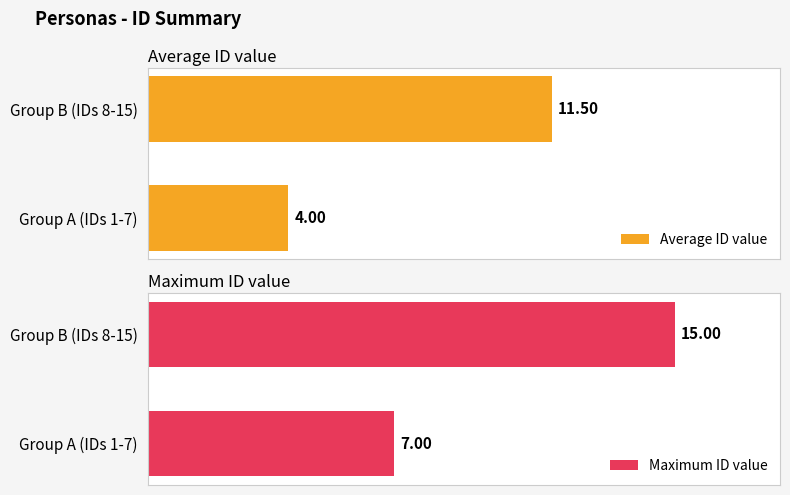

Reading left to right, transcribe all the data shown in this chart.

Average ID value: 4.0	11.5
Maximum ID value: 7.0	15.0